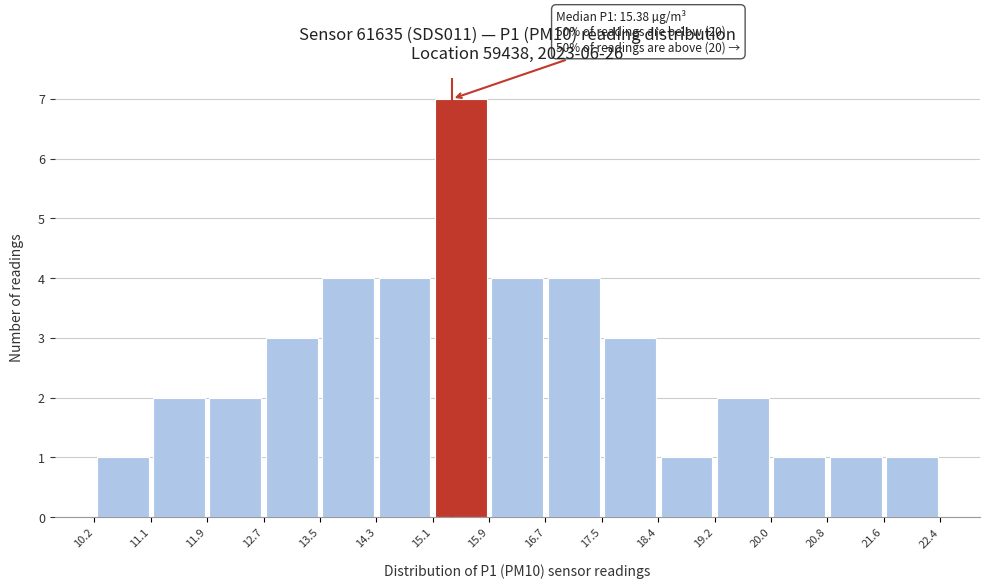

Which range on the x-axis has the tallest bar?

15.1 to 15.9